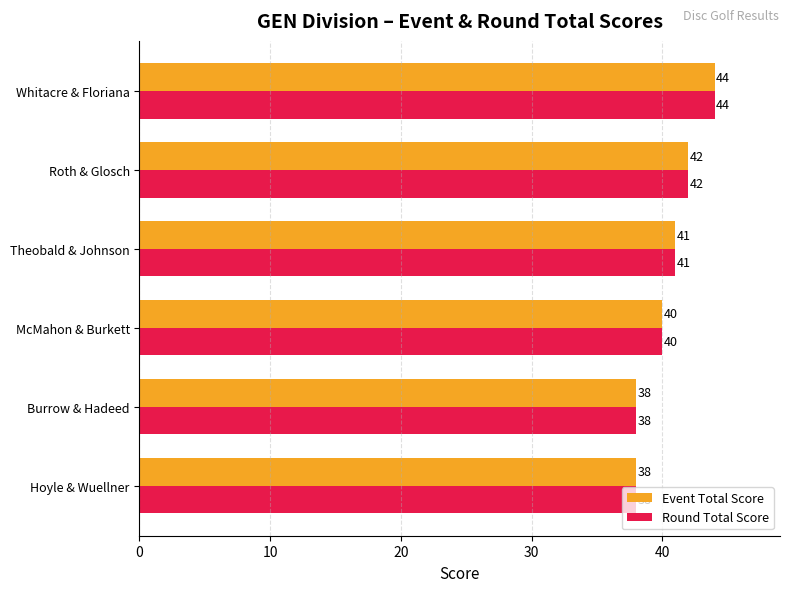

Count the Round Total Score values in the range 38 to 42.

5